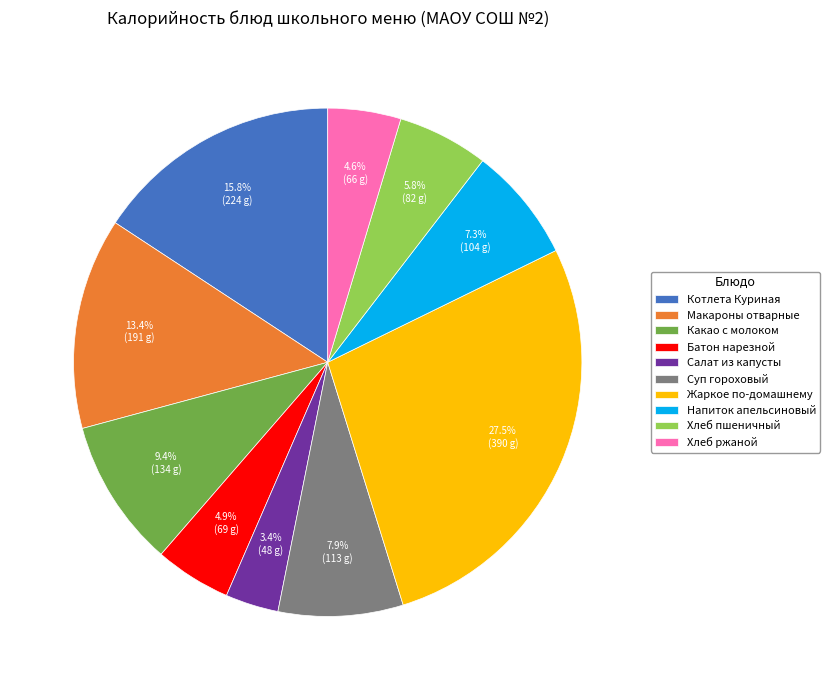

To the nearest percent, what is the combined percentage of Макароны отварные and Какао с молоком?

23%